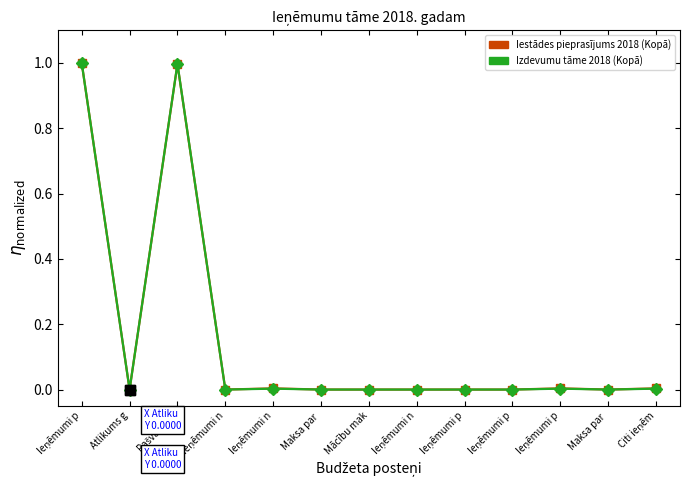

At which category is the sum across all series the highest?

Ieņēmumi p